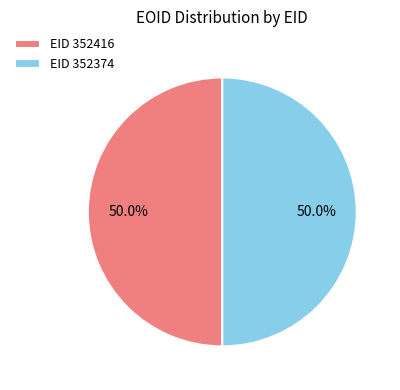

Is the sum of EID 352374 and EID 352416 greater than half?

Yes